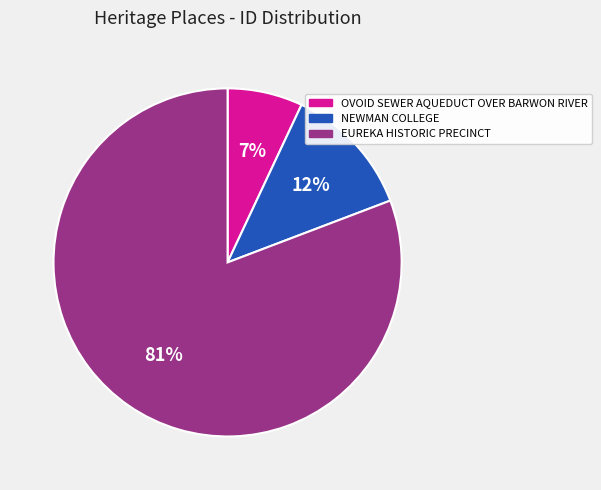

Does any single category account for the majority?

Yes